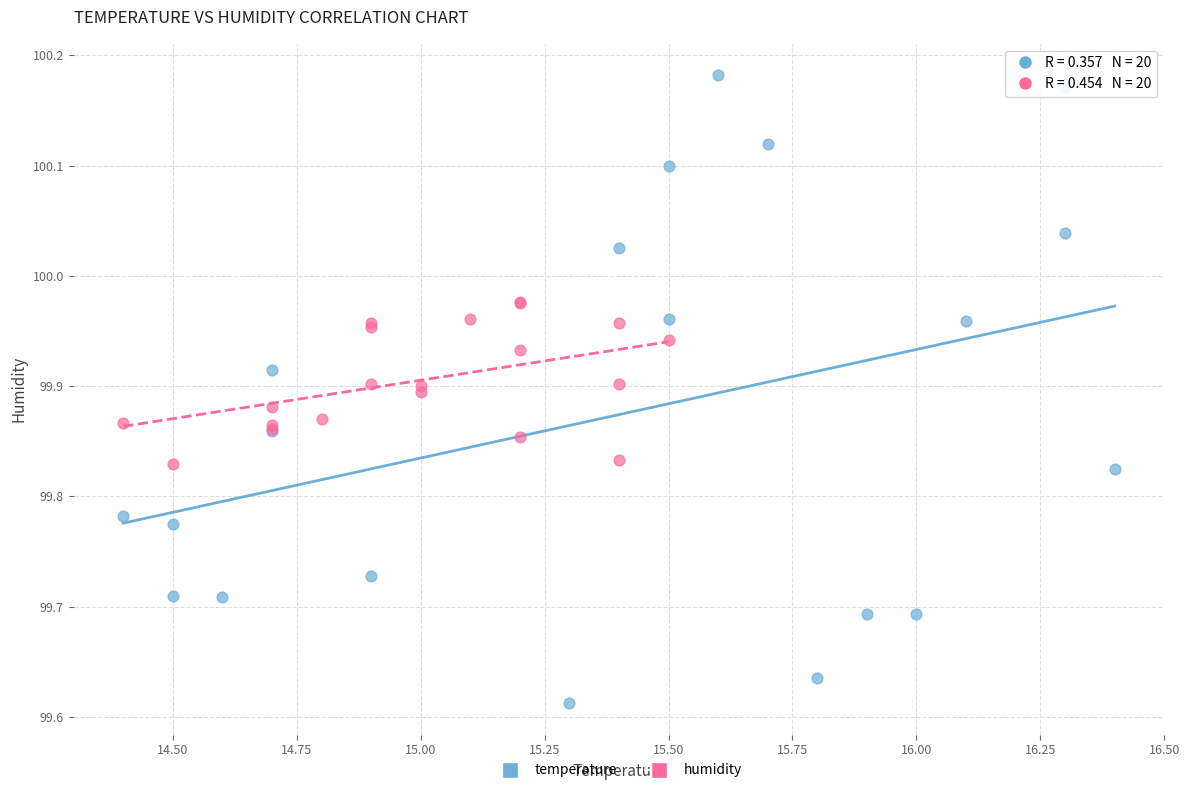

Which series contains the lowest Y value?

temperature